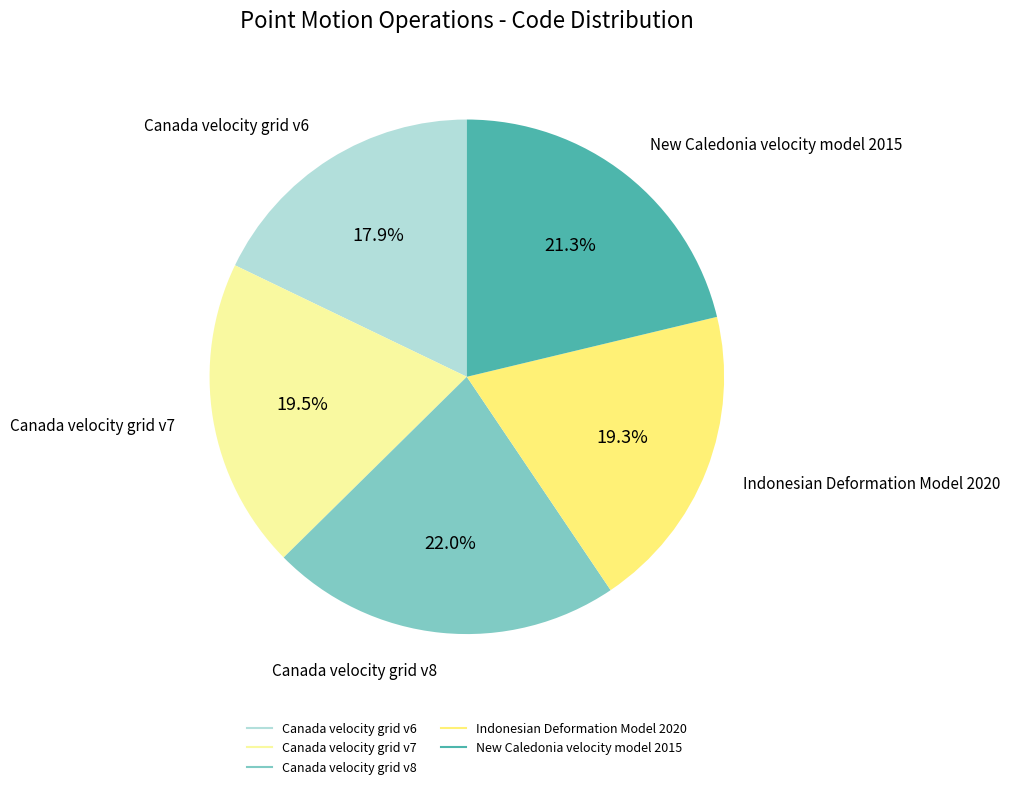

To the nearest percent, what is the average slice percentage?

20%